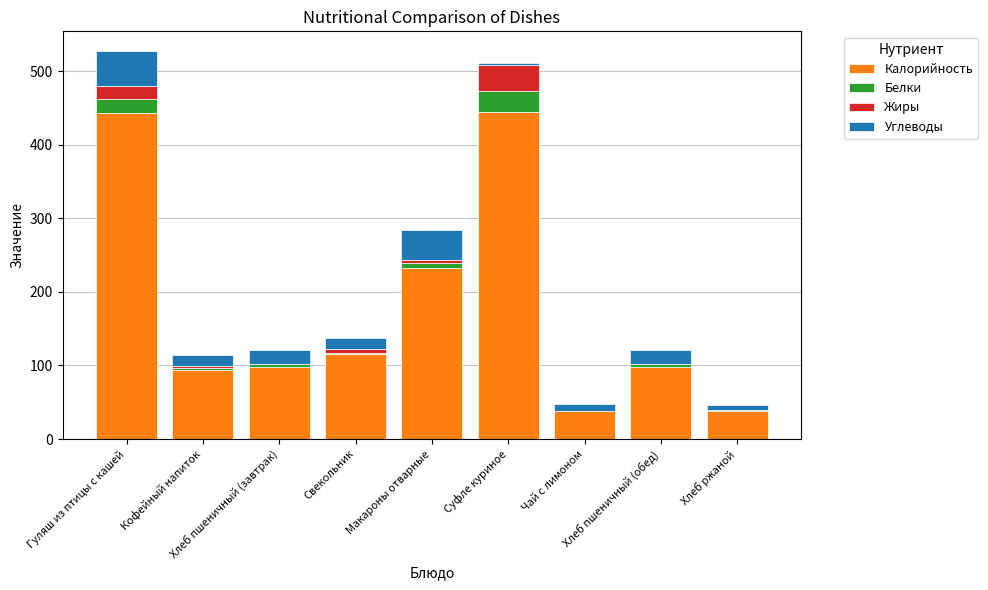

What is the maximum value for Калорийность?

444.0